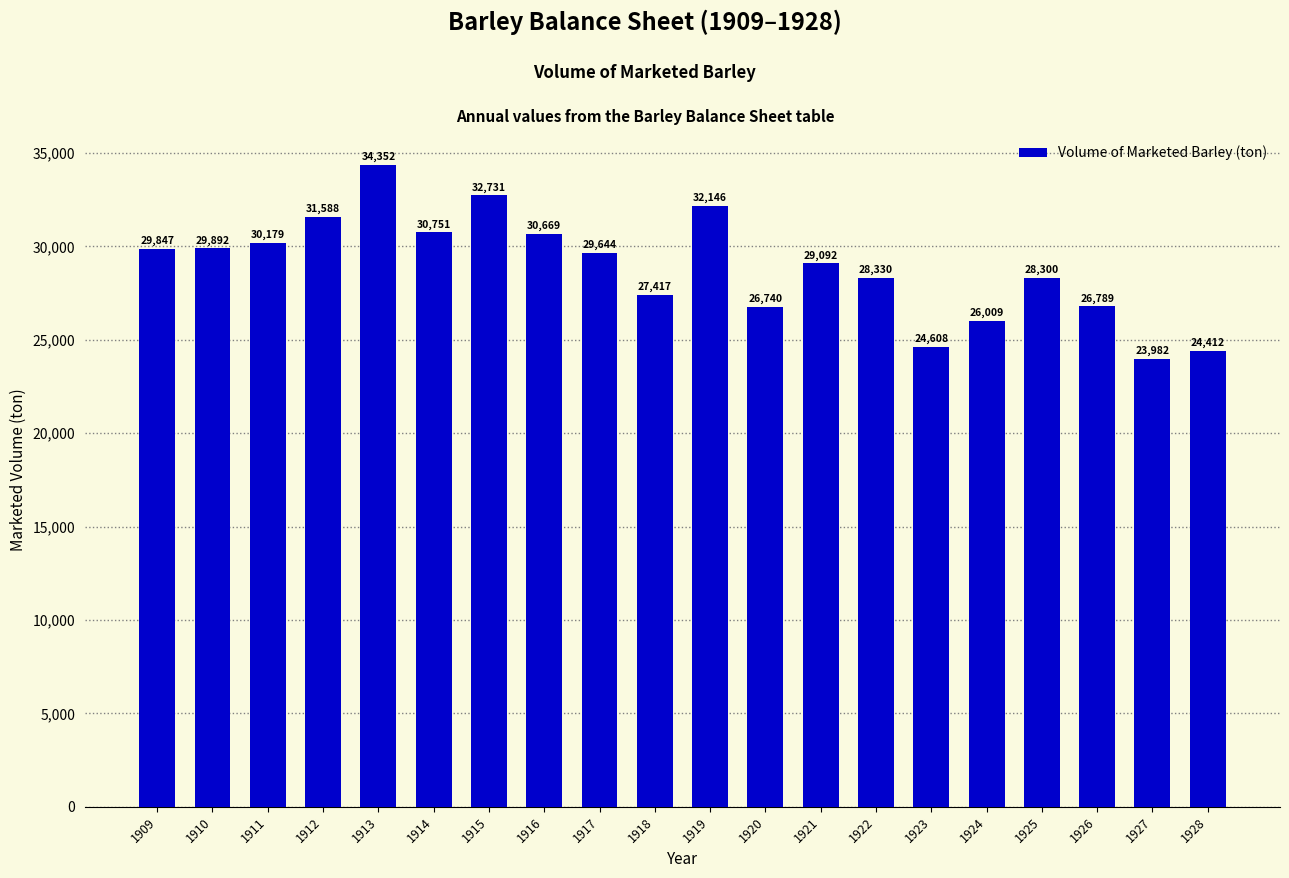

Which label corresponds to the largest value in the chart?

1913